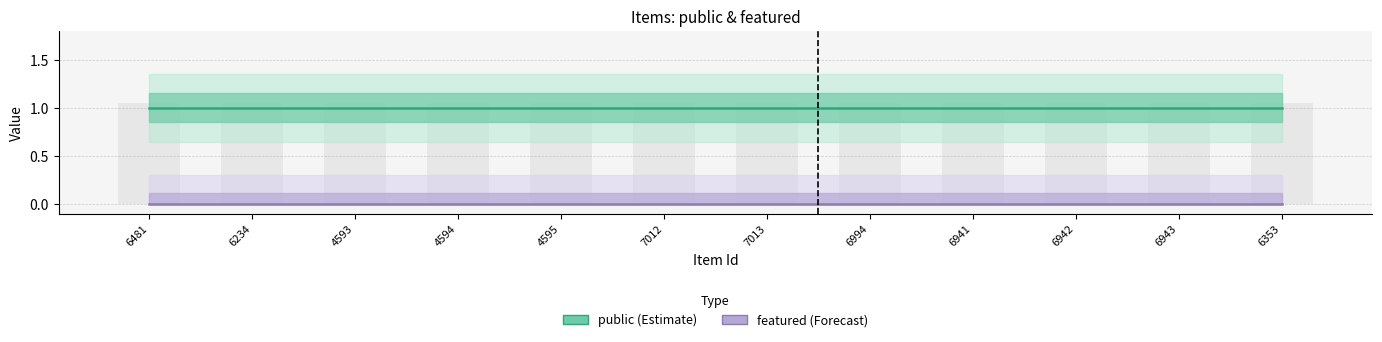

The value of featured (Forecast) at 6353 is 0. True or false?

True